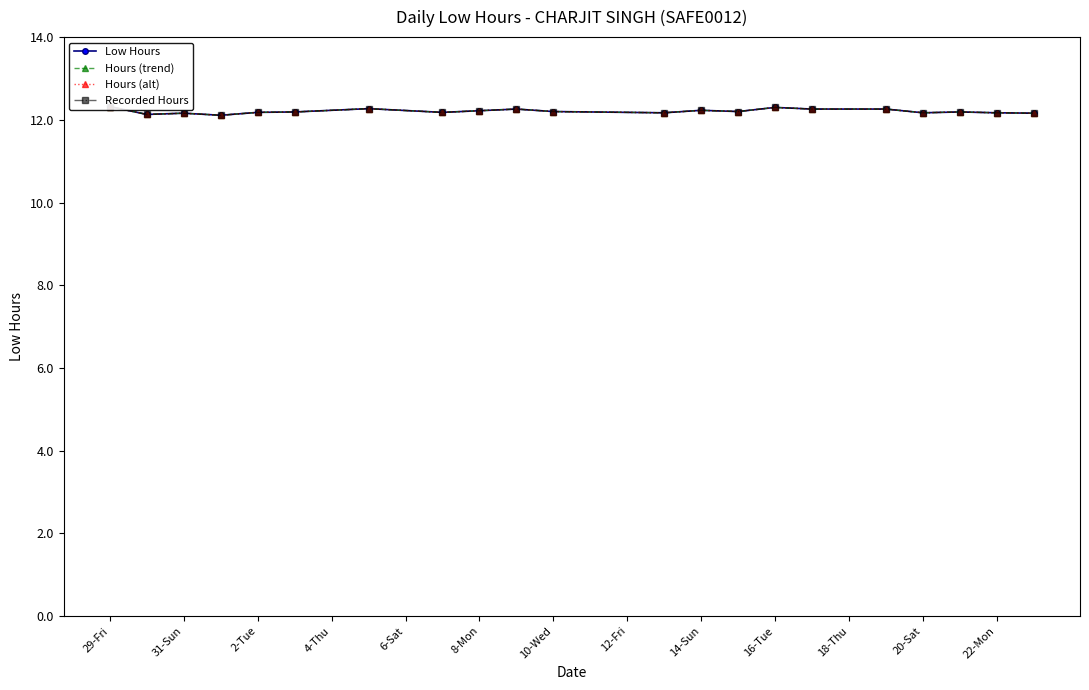

Which series changed the most between 16-Tue and 19?

Low Hours